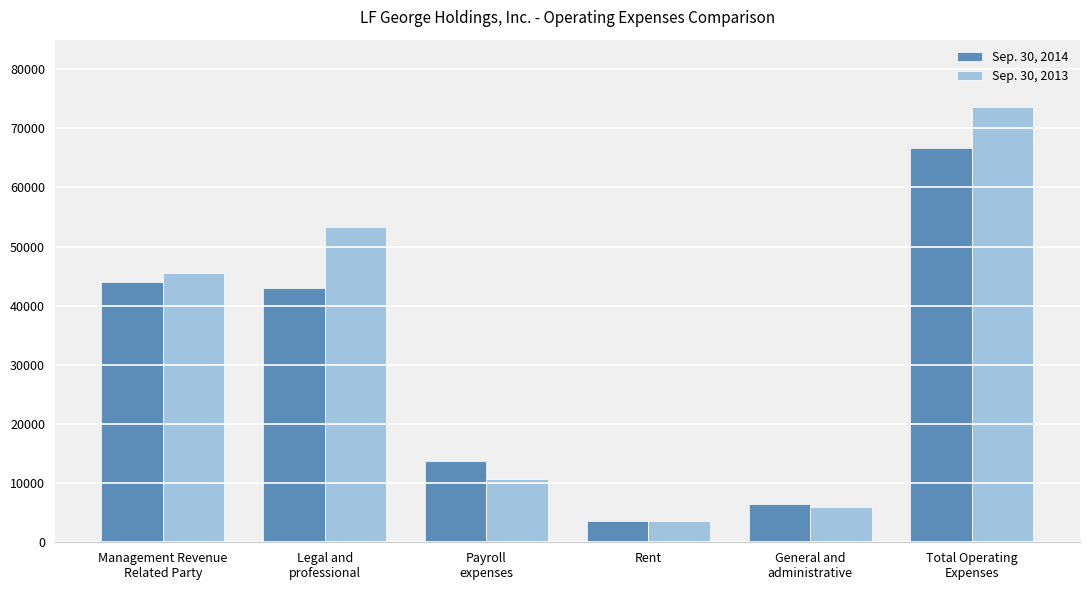

Between Payroll
expenses and General and
administrative, which series saw the biggest shift?

Sep. 30, 2014